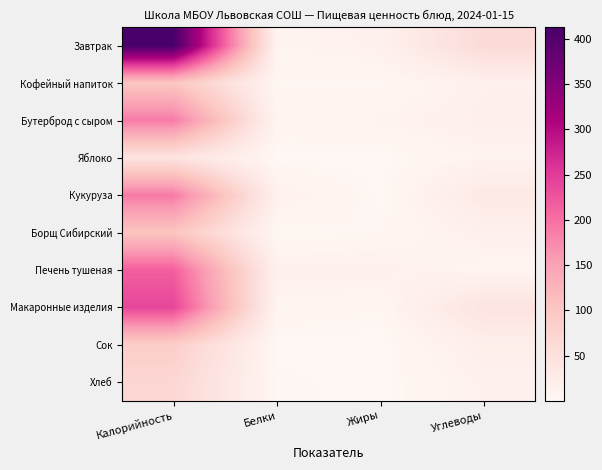

List the series in order of their peak value, lowest first.

Яблоко, Хлеб, Сок, Кофейный напиток, Борщ Сибирский, Бутерброд с сыром, Кукуруза, Печень тушеная, Макаронные изделия, Завтрак